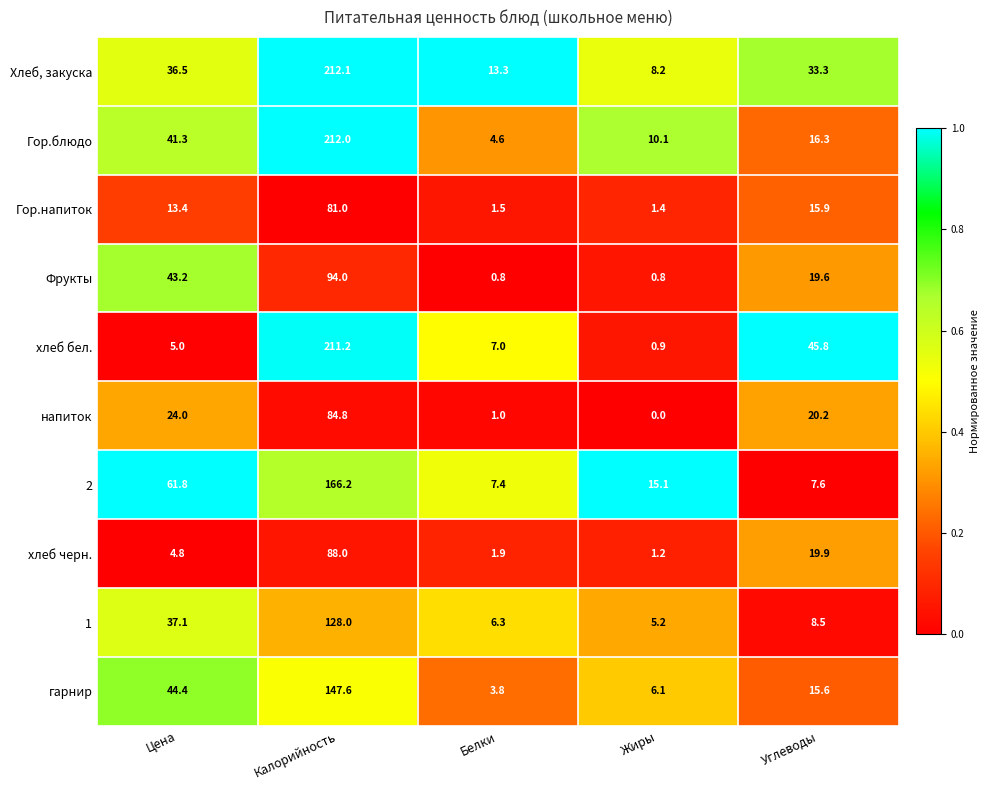

What is the sum of the Гор.напиток values at Цена and Белки?

14.9